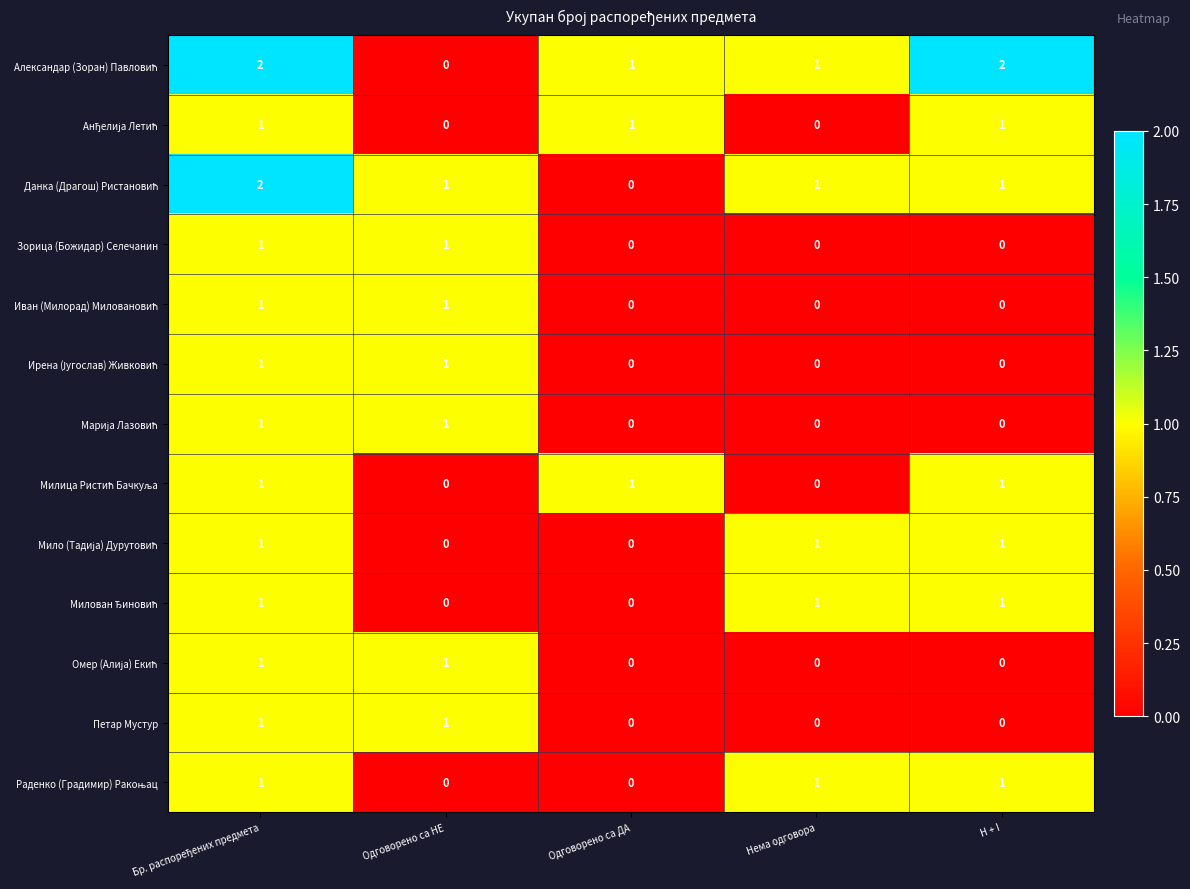

The value of Зорица (Божидар) Селечанин at Одговорено са НЕ is 1. True or false?

True